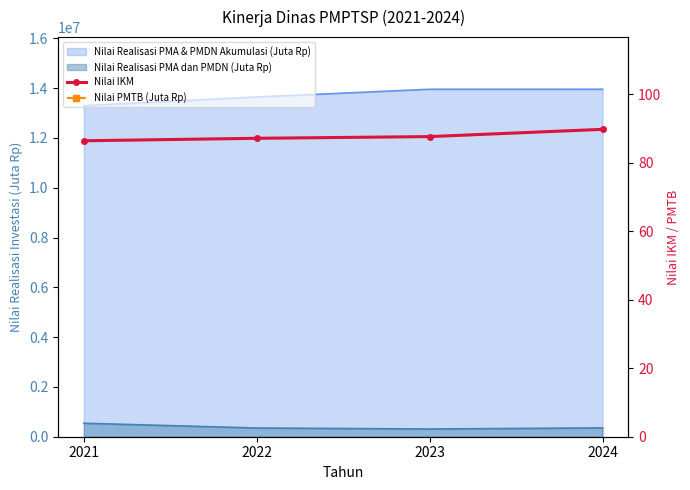

At which category is the sum across all series the highest?

2024